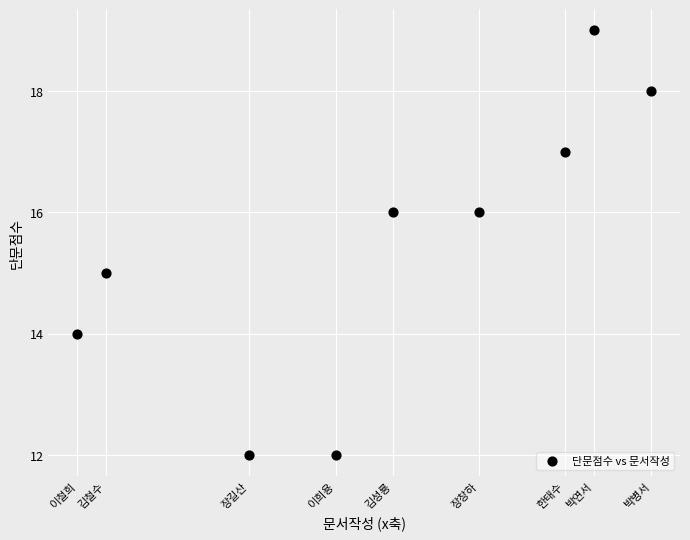

What is the range of X values (max minus min)?

20